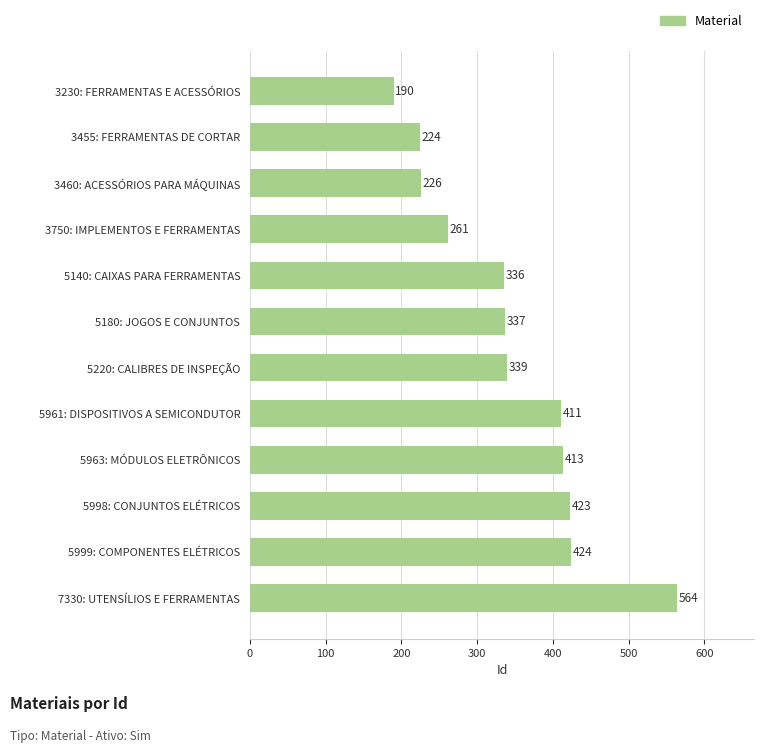

The value at 5999: COMPONENTES ELÉTRICOS is 424. True or false?

True